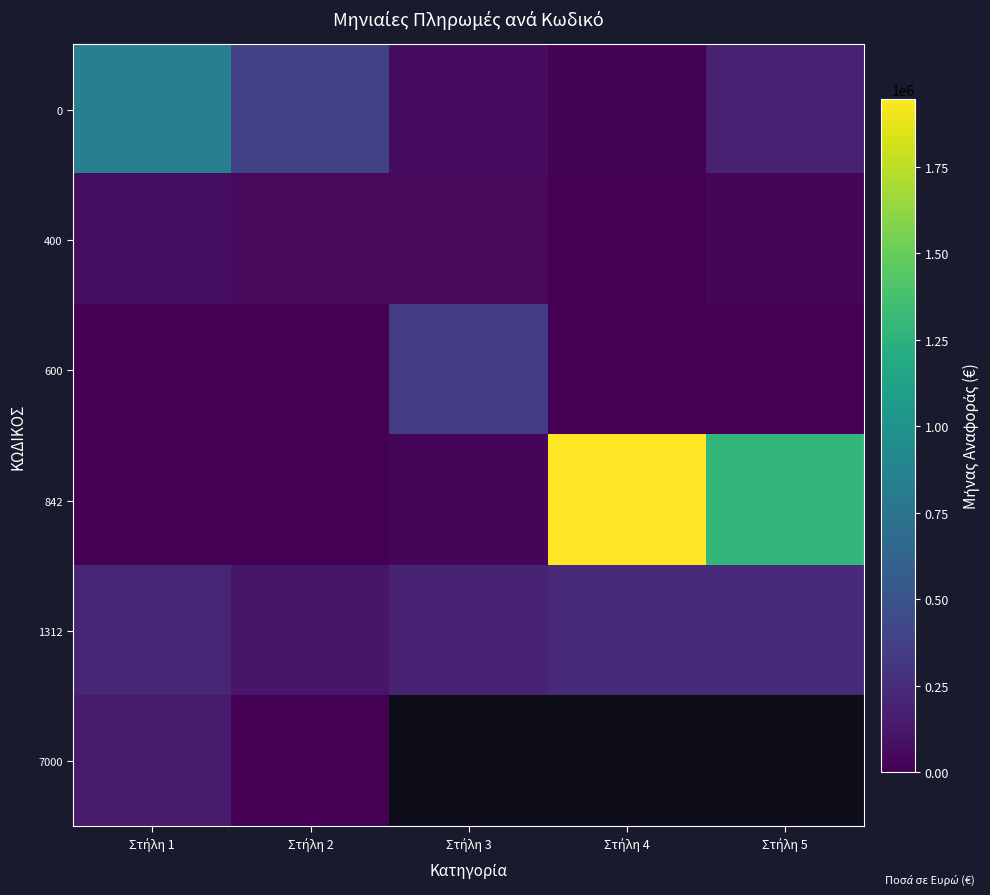

Read the 1312 value at Στήλη 1.

207674.4